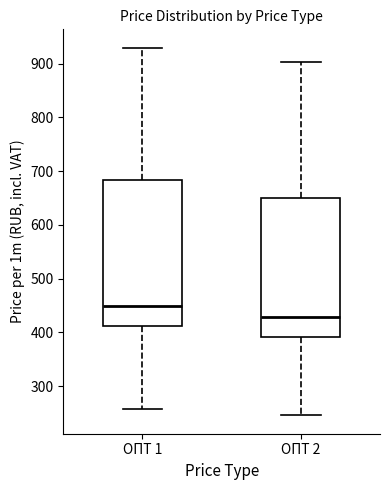

Which box is the tallest, from its lower edge to its upper edge?

ОПТ 1